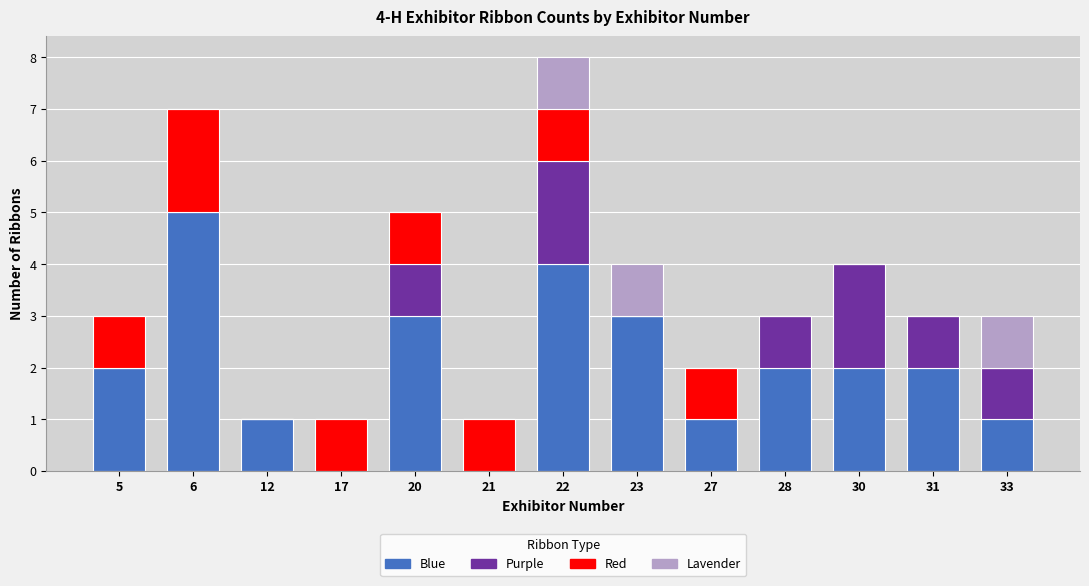

What is the highest value of the Blue series?

5